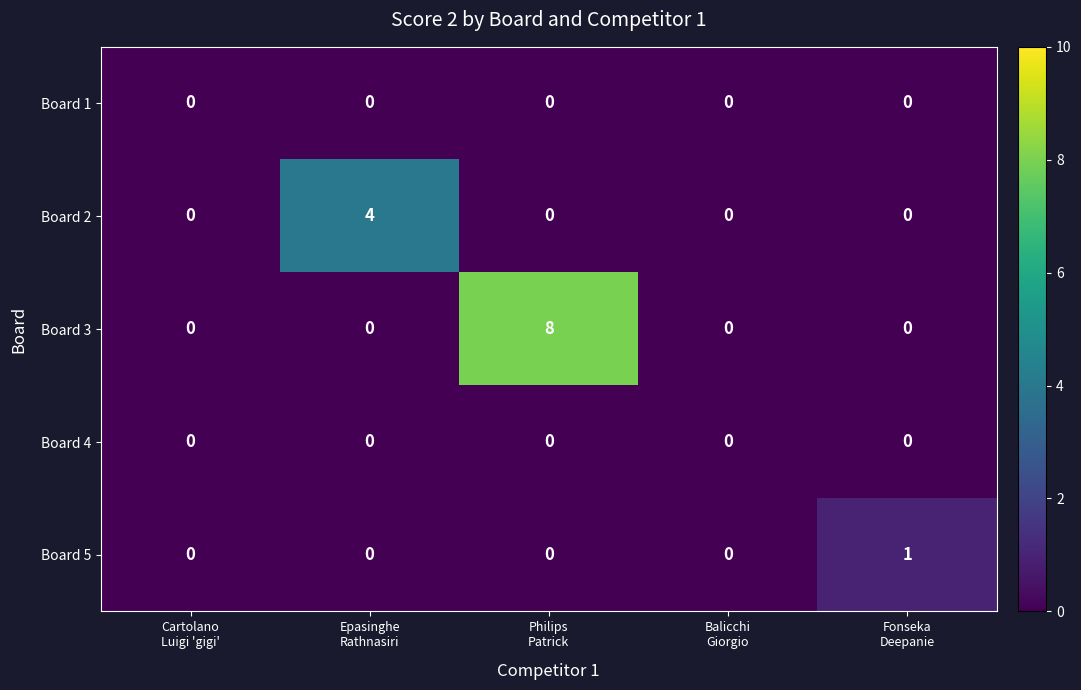

Which series has the largest total across all categories?

Board 3